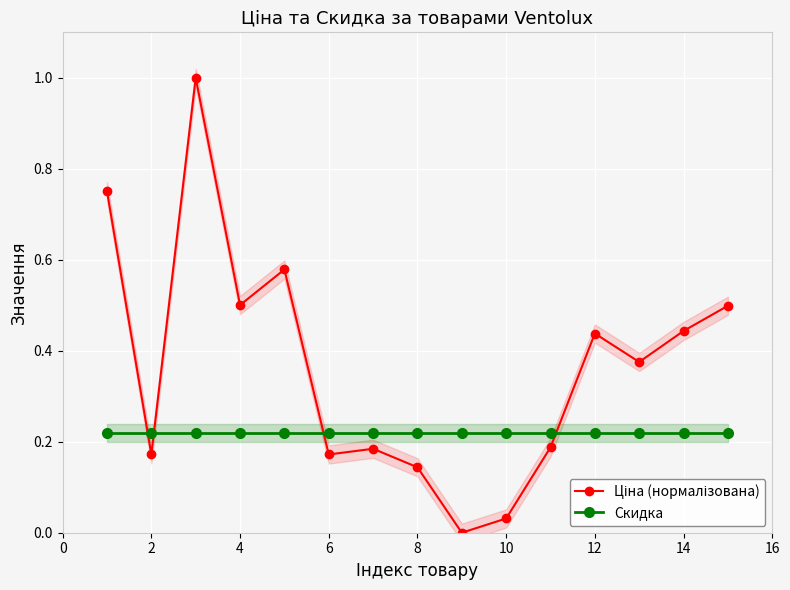

What is the value of the Скидка point at the 4th from the left?

0.2